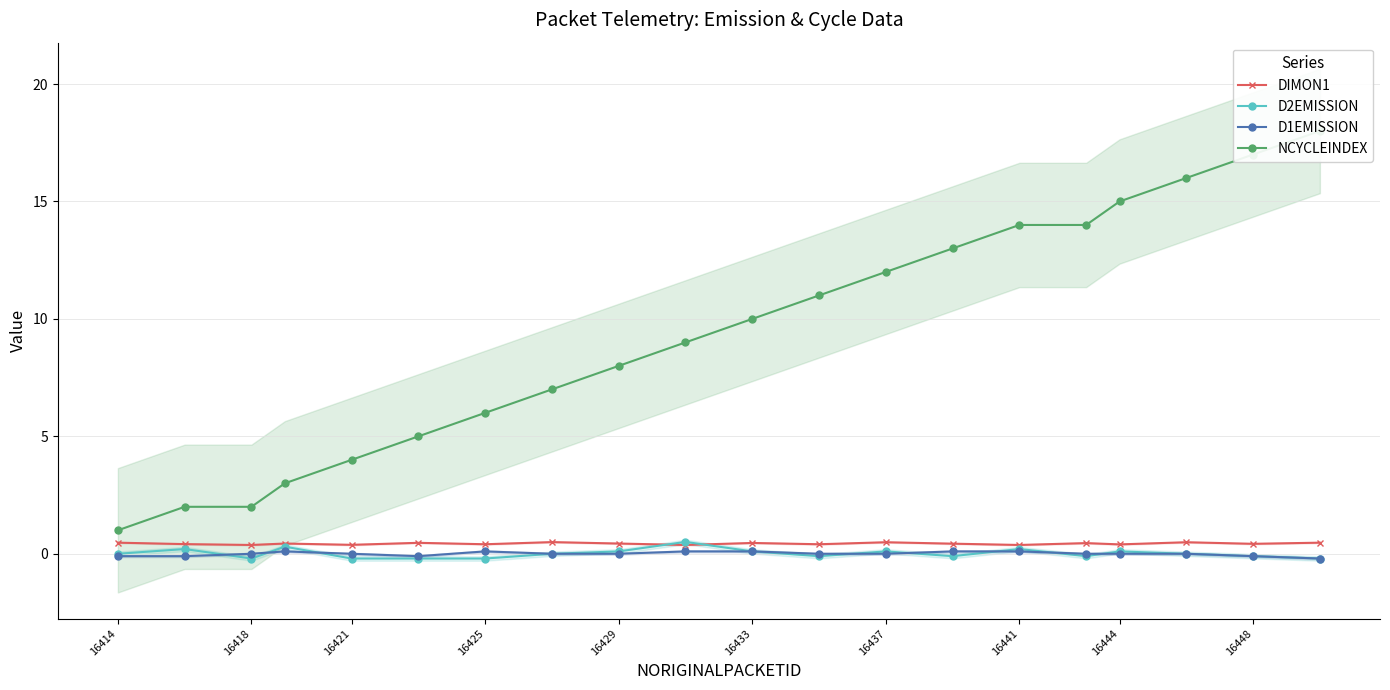

Between 16421 and 16425, which is larger?

16425